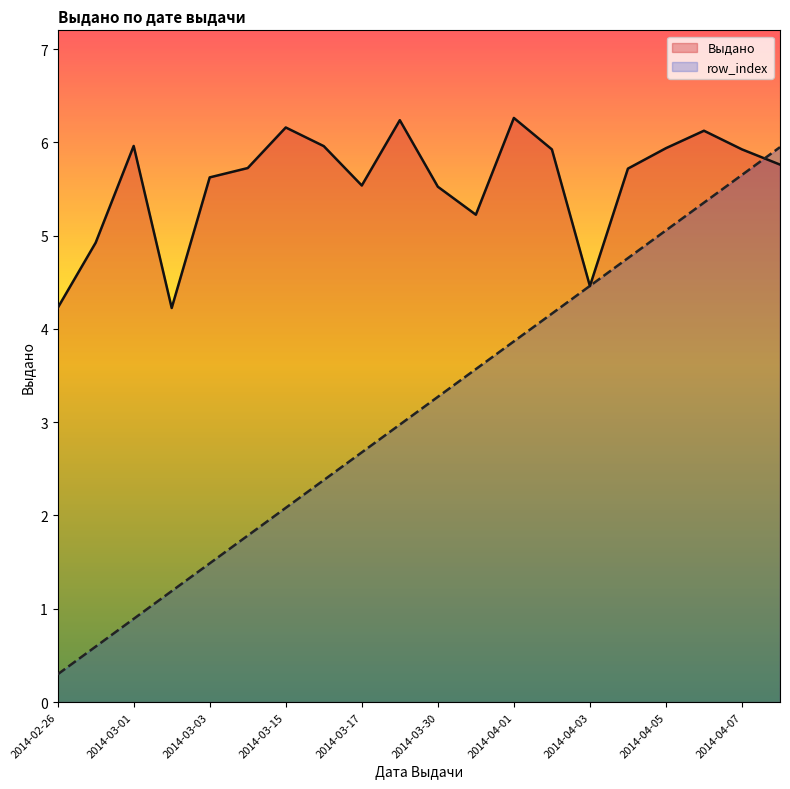

Between 2014-04-06 and 2014-04-08, which series saw the biggest shift?

row_index